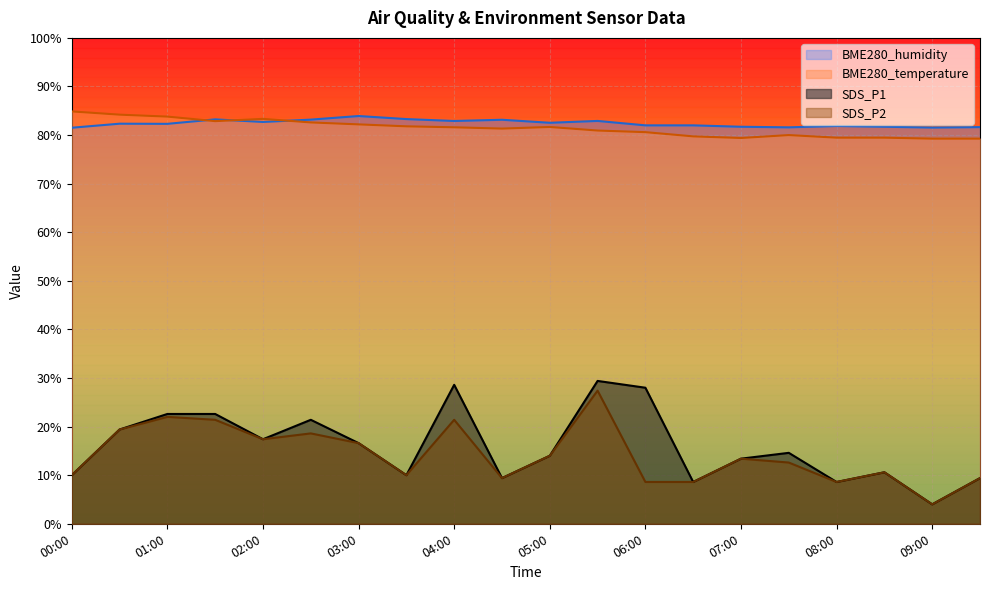

At which label does BME280_temperature reach its peak?

00:00